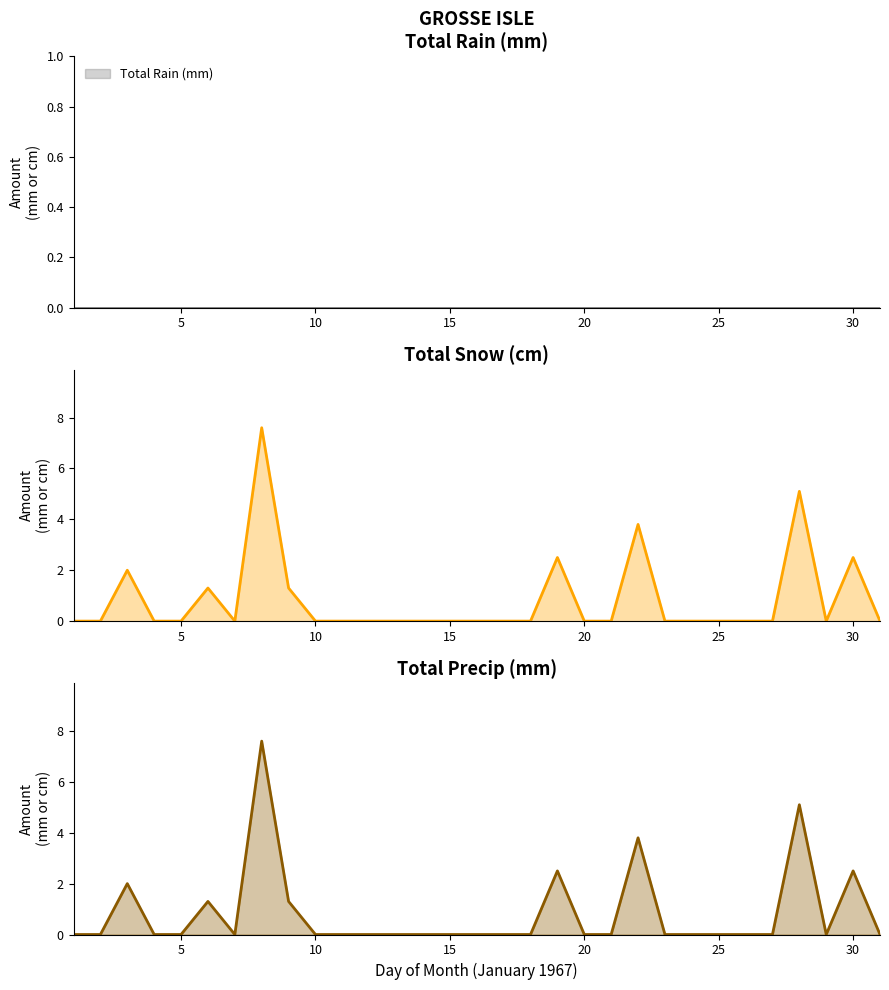

True or false: Total Precip (mm) has a value of -3.7 at 11.

False